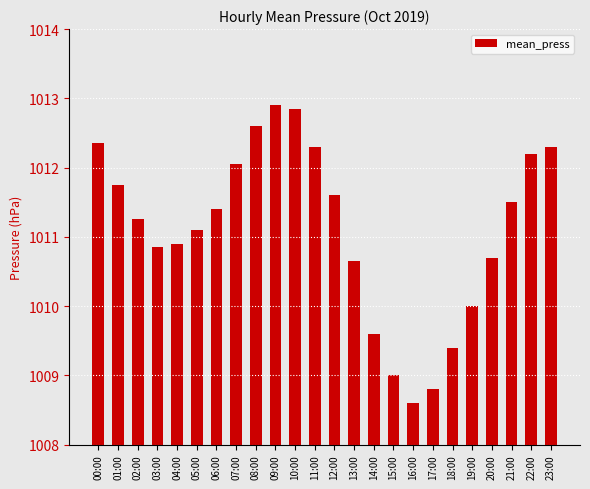

What position from the right is 17:00?

7